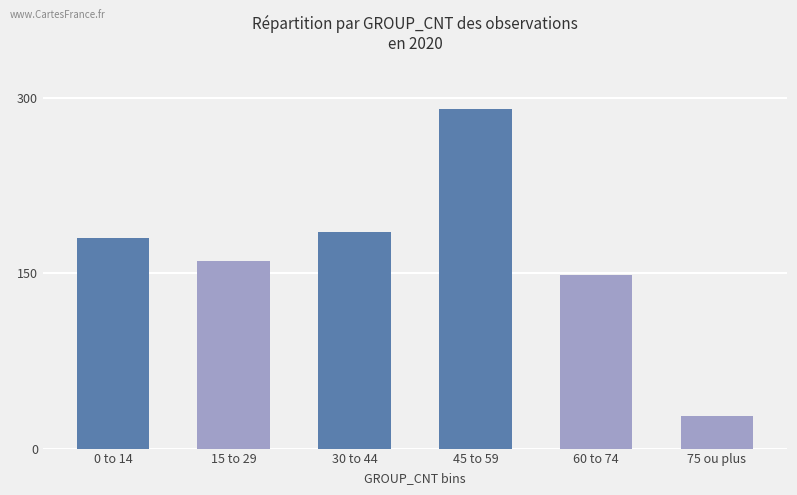

What is the label of the 1st bar from the right?

75 ou plus